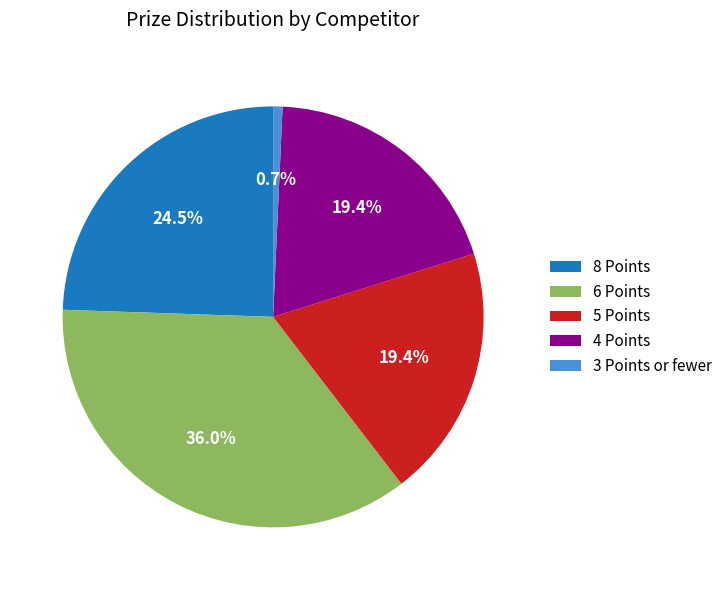

How much of the chart is everything except 4 Points?

80.6%